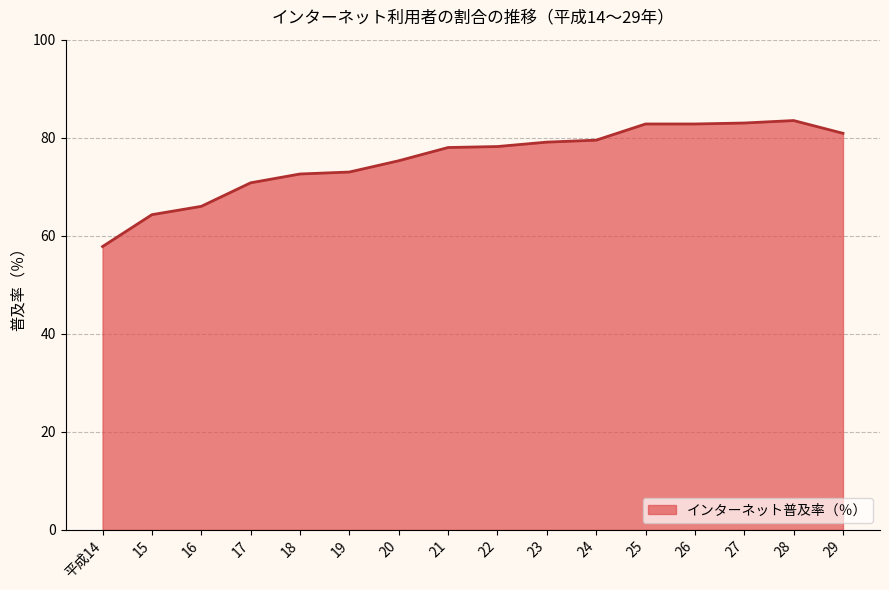

What value does the data have at 28?

83.5